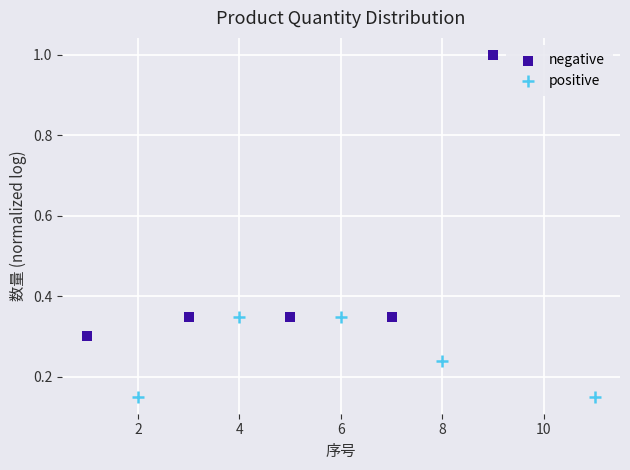

What are all the series names shown in the legend?

negative, positive